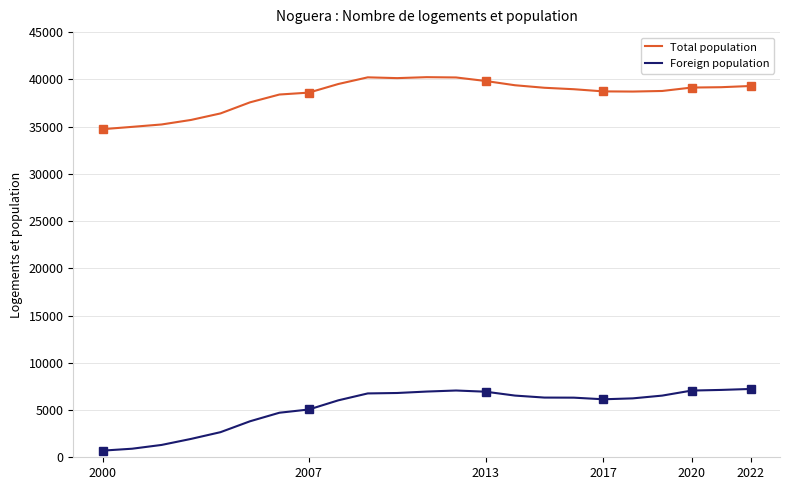

Rank the series by their maximum value, from highest to lowest.

Total population, Foreign population